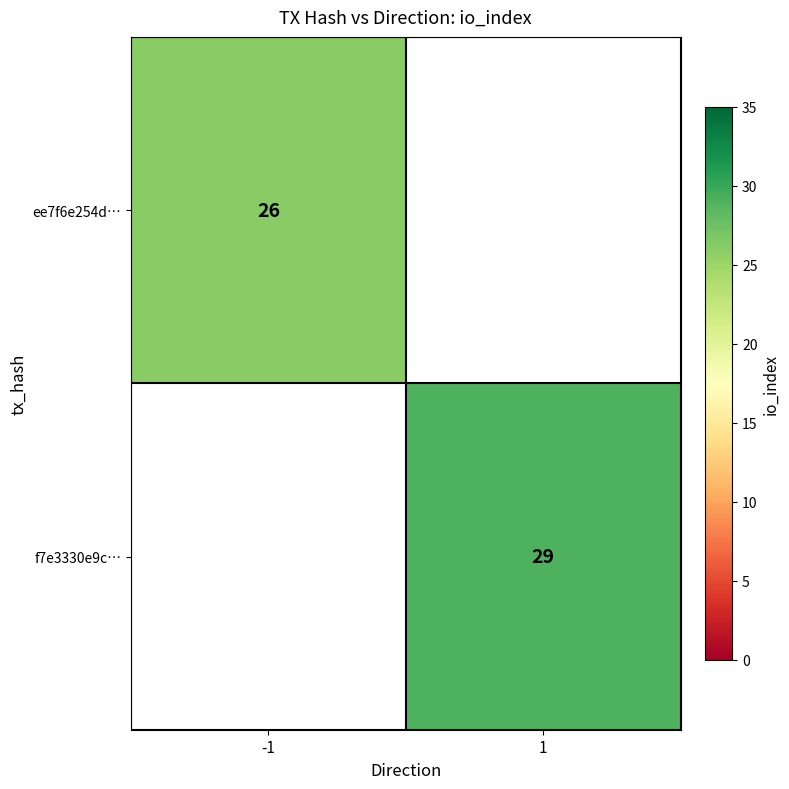

The f7e3330e9c… series shows 29 at 1. True or false?

True